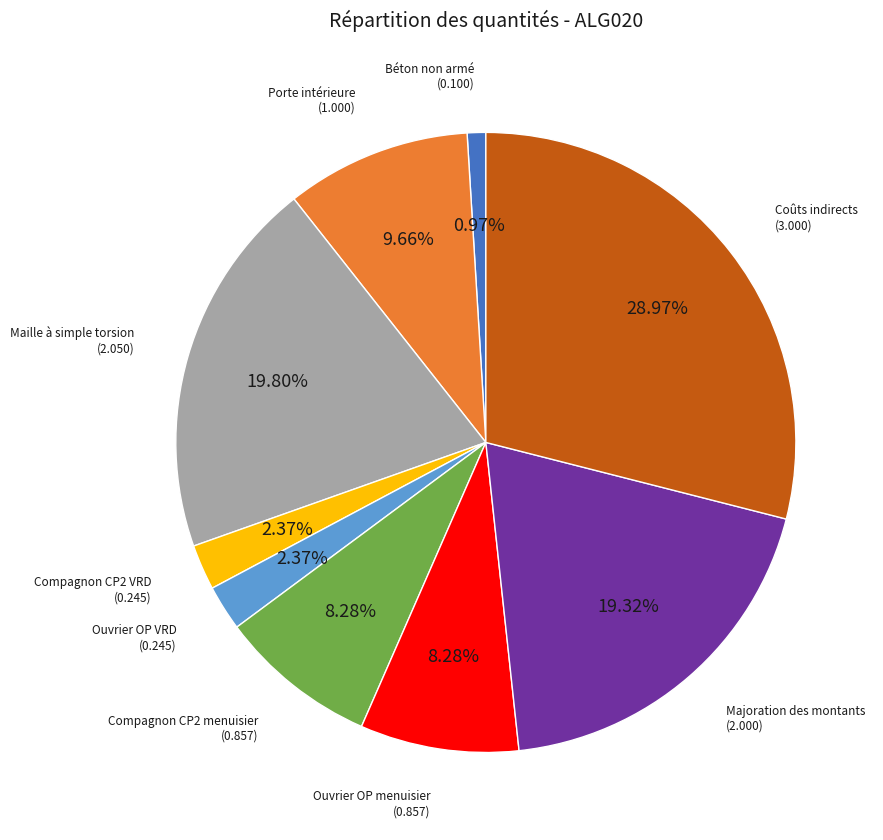

Is there any slice that represents more than half of the pie?

No